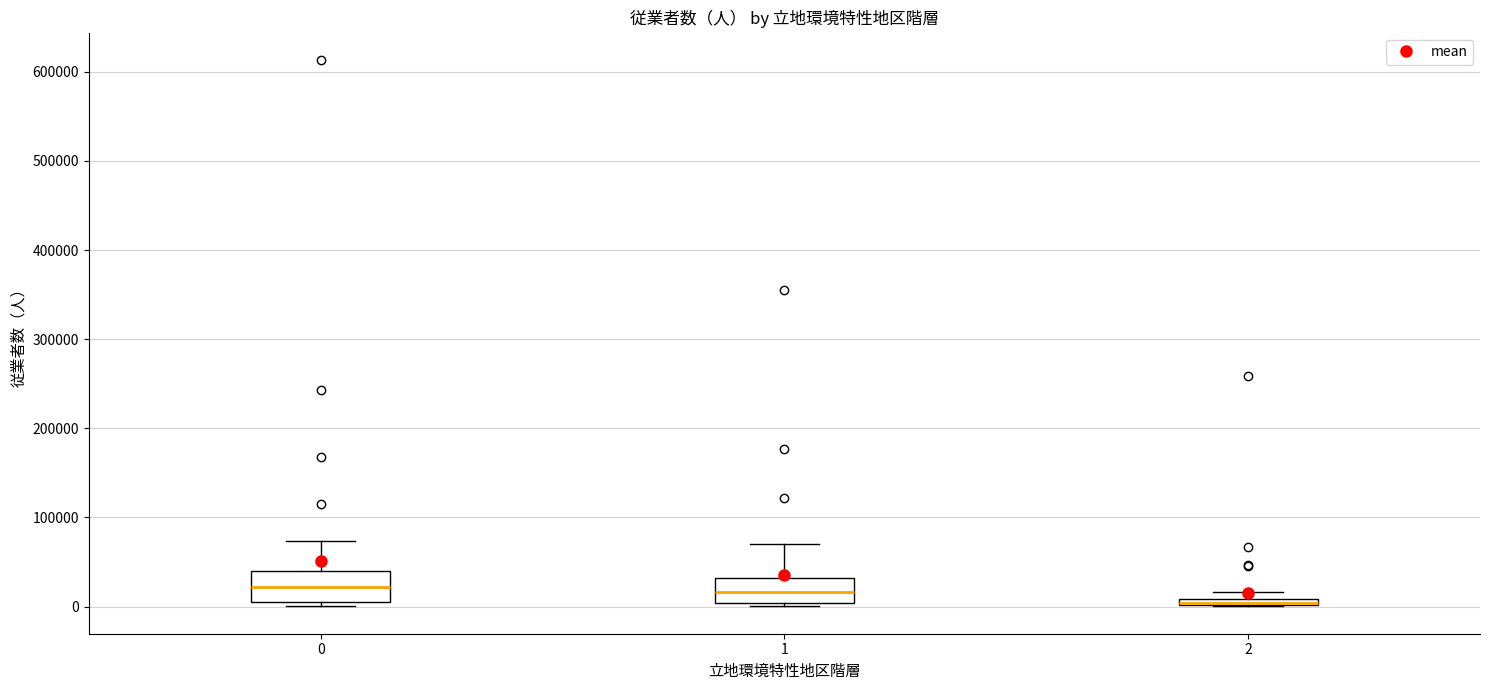

Where is the lower edge of the box at x = 0 on the y-axis? The values are not printed on the chart, so give them approximately, as read against the axis.

10000